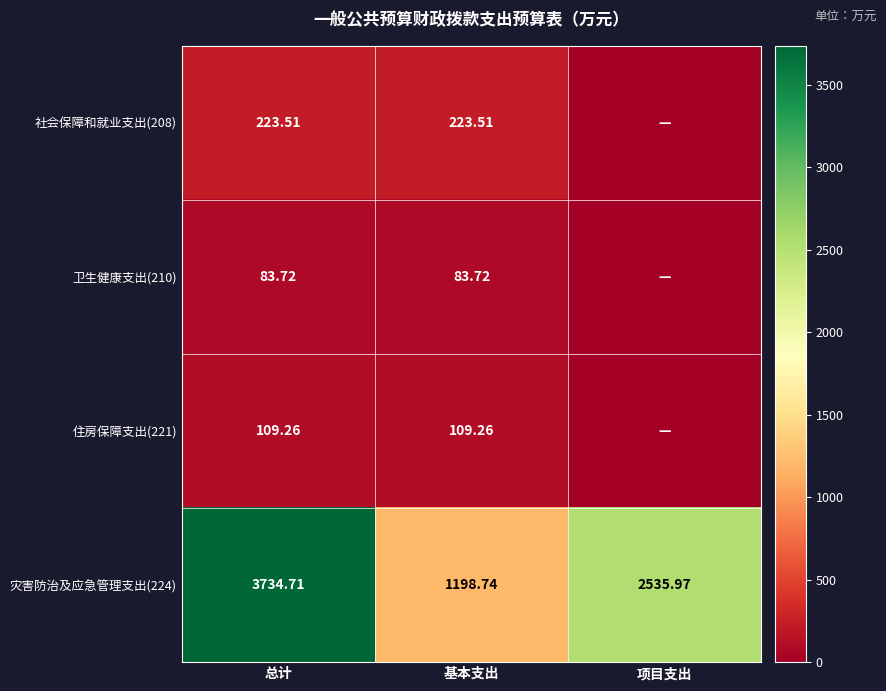

At 总计, list the series in order from smallest to largest.

卫生健康支出(210), 住房保障支出(221), 社会保障和就业支出(208), 灾害防治及应急管理支出(224)